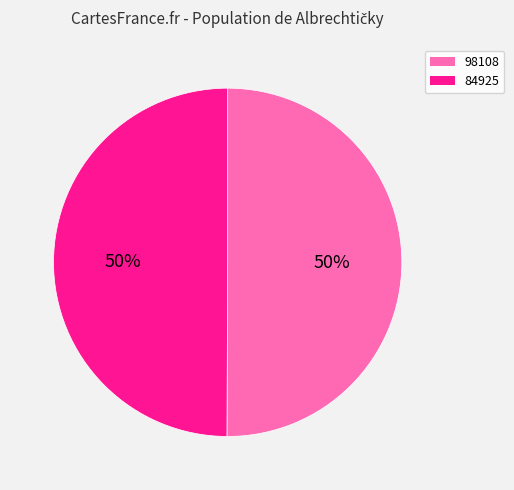

To the nearest percent, what portion does 84925 represent?

50%